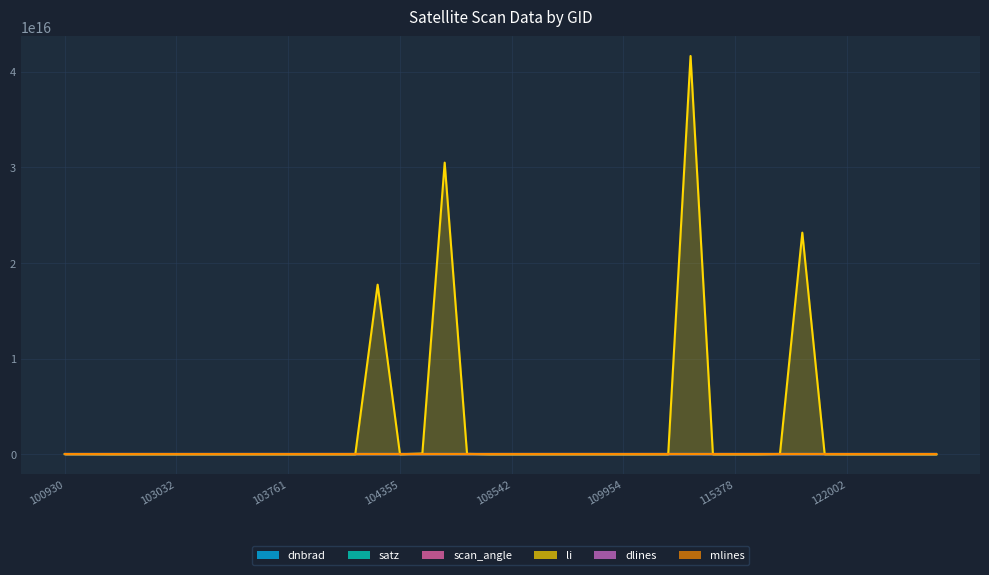

The value of scan_angle at 122002 is 41.5. True or false?

True